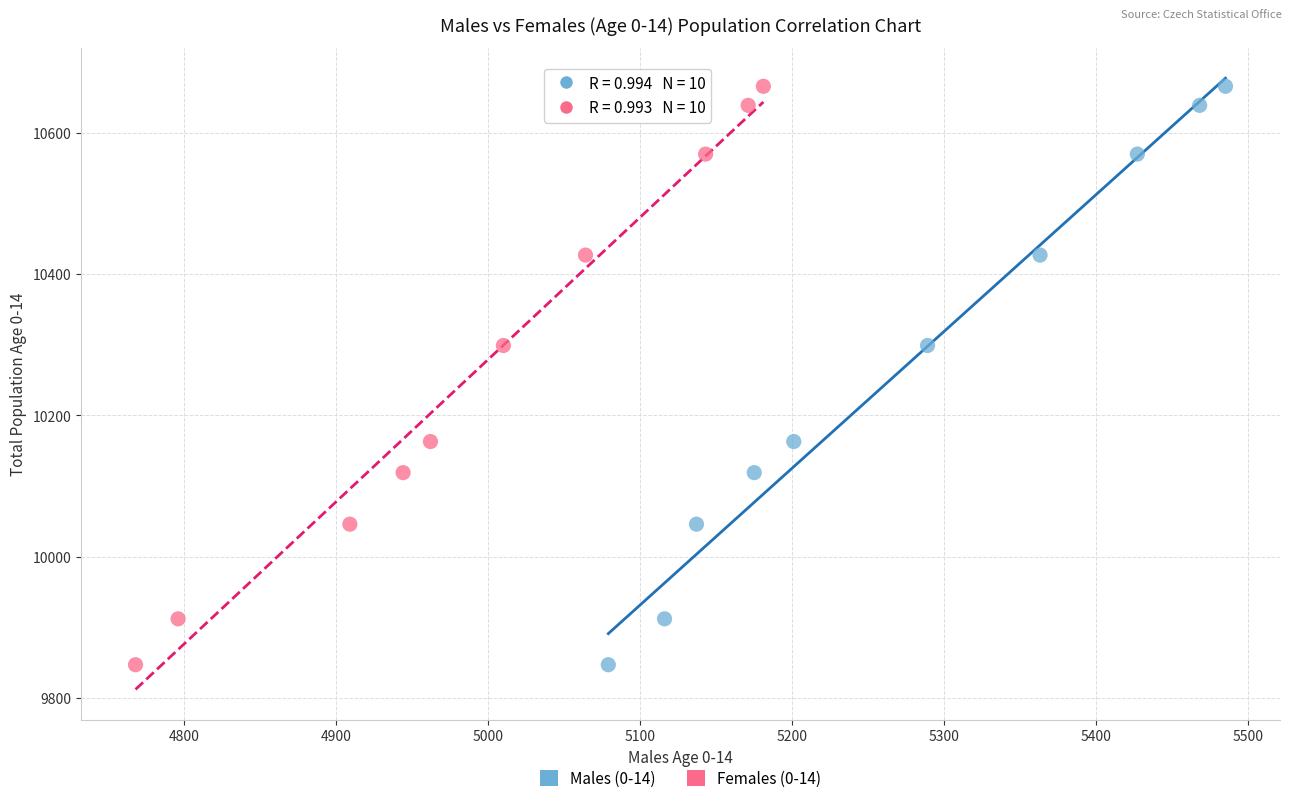

What are all the series names shown in the legend?

Males (0-14), Females (0-14)